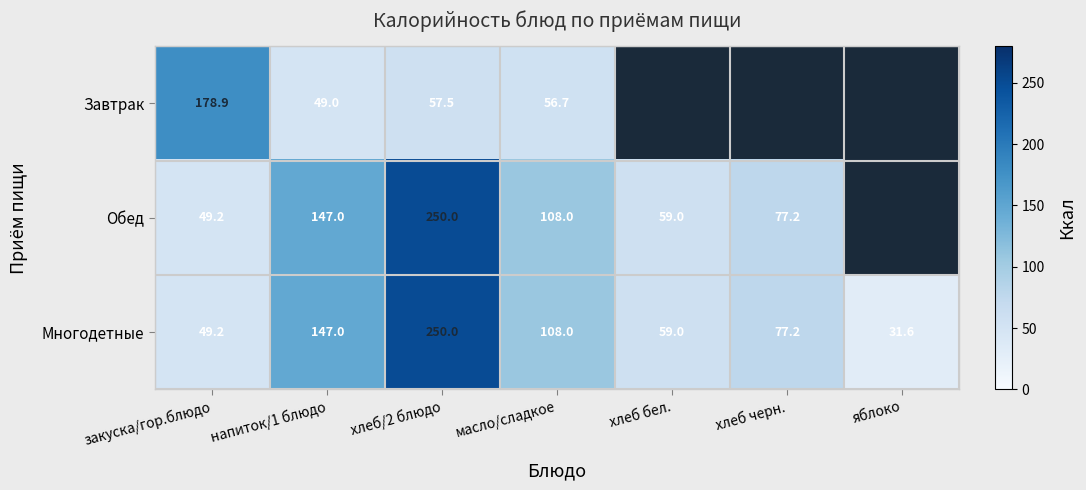

How many data points in Многодетные are above 77?

4